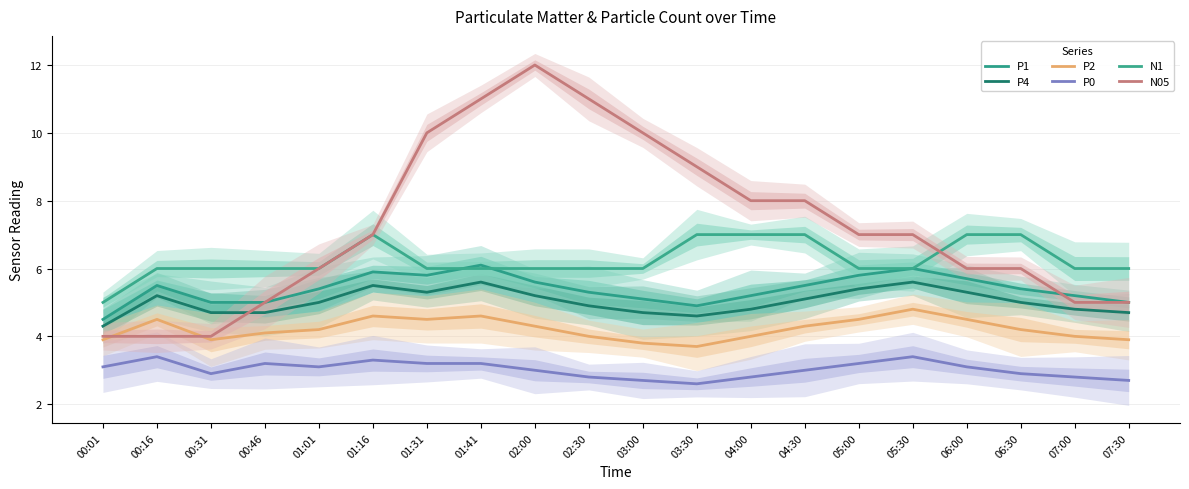

Reading right to left, what are all the values shown in this chart?

P1: 07:30=5.0	07:00=5.2	06:30=5.4	06:00=5.7	05:30=6.0	05:00=5.8	04:30=5.5	04:00=5.2	03:30=4.9	03:00=5.1	02:30=5.3	02:00=5.6	01:41=6.1	01:31=5.8	01:16=5.9	01:01=5.4	00:46=5.0	00:31=5.0	00:16=5.5	00:01=4.5
P4: 07:30=4.7	07:00=4.8	06:30=5.0	06:00=5.3	05:30=5.6	05:00=5.4	04:30=5.1	04:00=4.8	03:30=4.6	03:00=4.7	02:30=4.9	02:00=5.2	01:41=5.6	01:31=5.3	01:16=5.5	01:01=5.0	00:46=4.7	00:31=4.7	00:16=5.2	00:01=4.3
P2: 07:30=3.9	07:00=4.0	06:30=4.2	06:00=4.5	05:30=4.8	05:00=4.5	04:30=4.3	04:00=4.0	03:30=3.7	03:00=3.8	02:30=4.0	02:00=4.3	01:41=4.6	01:31=4.5	01:16=4.6	01:01=4.2	00:46=4.1	00:31=3.9	00:16=4.5	00:01=3.9
P0: 07:30=2.7	07:00=2.8	06:30=2.9	06:00=3.1	05:30=3.4	05:00=3.2	04:30=3.0	04:00=2.8	03:30=2.6	03:00=2.7	02:30=2.8	02:00=3.0	01:41=3.2	01:31=3.2	01:16=3.3	01:01=3.1	00:46=3.2	00:31=2.9	00:16=3.4	00:01=3.1
N1: 07:30=6.0	07:00=6.0	06:30=7.0	06:00=7.0	05:30=6.0	05:00=6.0	04:30=7.0	04:00=7.0	03:30=7.0	03:00=6.0	02:30=6.0	02:00=6.0	01:41=6.0	01:31=6.0	01:16=7.0	01:01=6.0	00:46=6.0	00:31=6.0	00:16=6.0	00:01=5.0
N05: 07:30=5.0	07:00=5.0	06:30=6.0	06:00=6.0	05:30=7.0	05:00=7.0	04:30=8.0	04:00=8.0	03:30=9.0	03:00=10.0	02:30=11.0	02:00=12.0	01:41=11.0	01:31=10.0	01:16=7.0	01:01=6.0	00:46=5.0	00:31=4.0	00:16=4.0	00:01=4.0